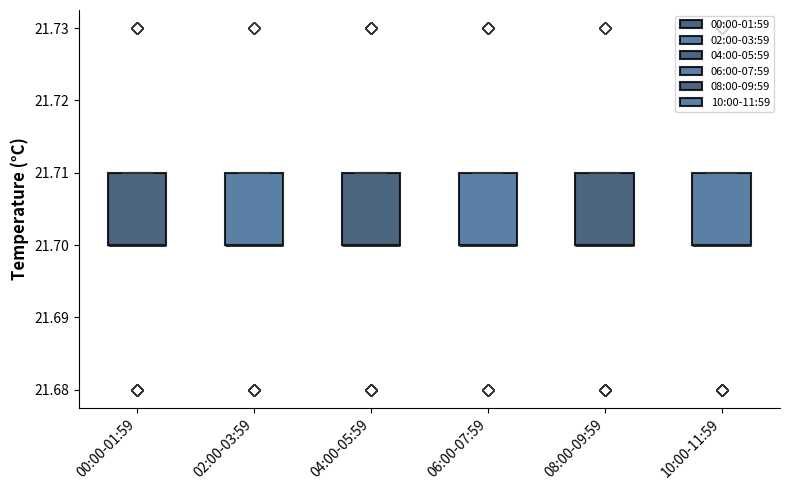

Reading left to right, transcribe this box plot: for each box, give where its median line is, the range the box spans, and where its two whiskers end, as read against the y-axis. The values are not printed on the chart, so give them approximately, as read against the axis.

00:00-01:59: median 21.70 (drawn on the box's lower edge), box 21.70 to 21.71, whiskers 21.70 to 21.71
02:00-03:59: median 21.70 (drawn on the box's lower edge), box 21.70 to 21.71, whiskers 21.70 to 21.71
04:00-05:59: median 21.70 (drawn on the box's lower edge), box 21.70 to 21.71, whiskers 21.70 to 21.71
06:00-07:59: median 21.70 (drawn on the box's lower edge), box 21.70 to 21.71, whiskers 21.70 to 21.71
08:00-09:59: median 21.70 (drawn on the box's lower edge), box 21.70 to 21.71, whiskers 21.70 to 21.71
10:00-11:59: median 21.70 (drawn on the box's lower edge), box 21.70 to 21.71, whiskers 21.70 to 21.71